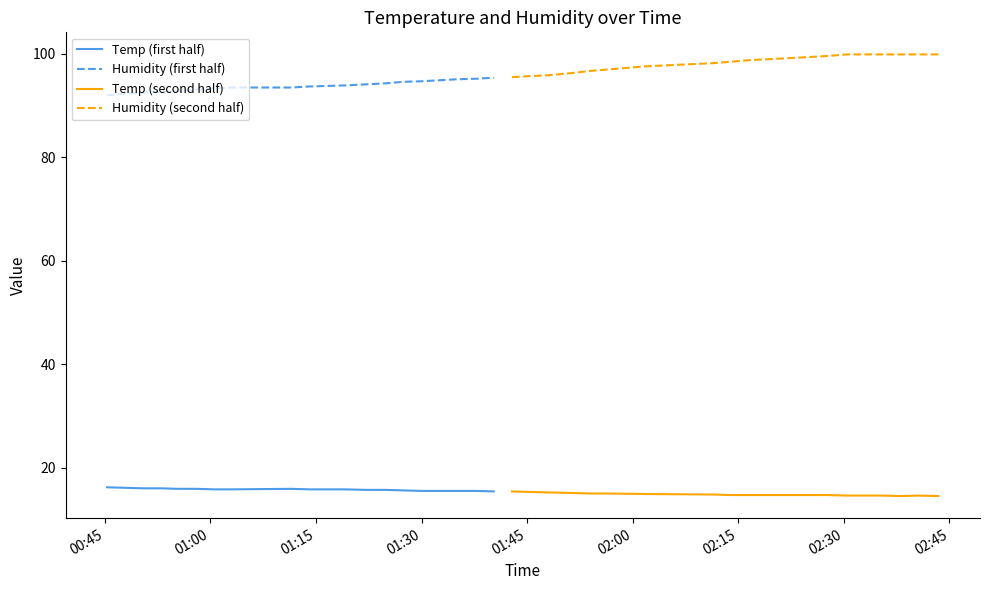

What is the maximum value for Humidity (second half)?

99.9